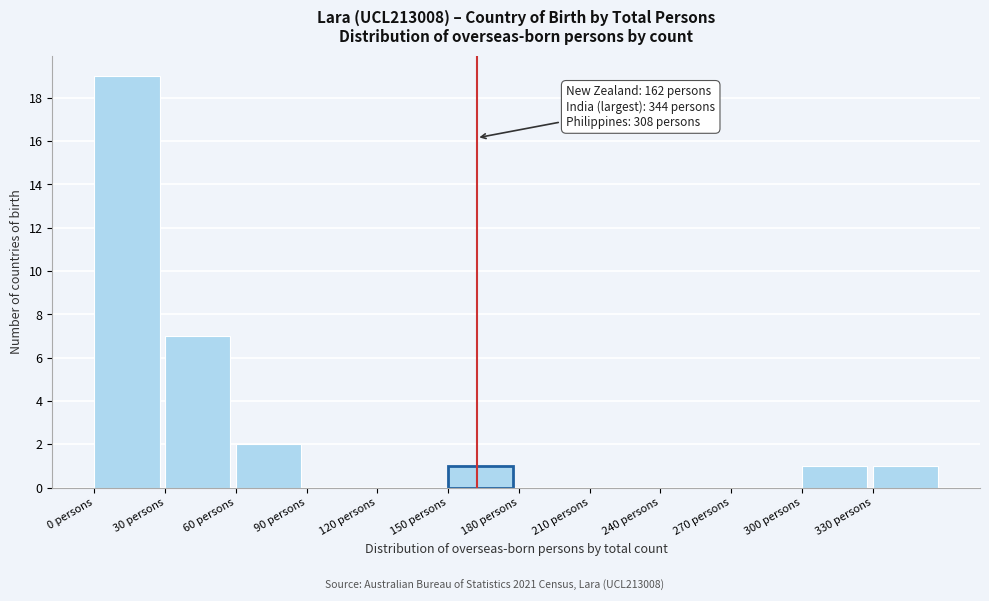

Over which range of the x-axis is the bar tallest?

0 to 30